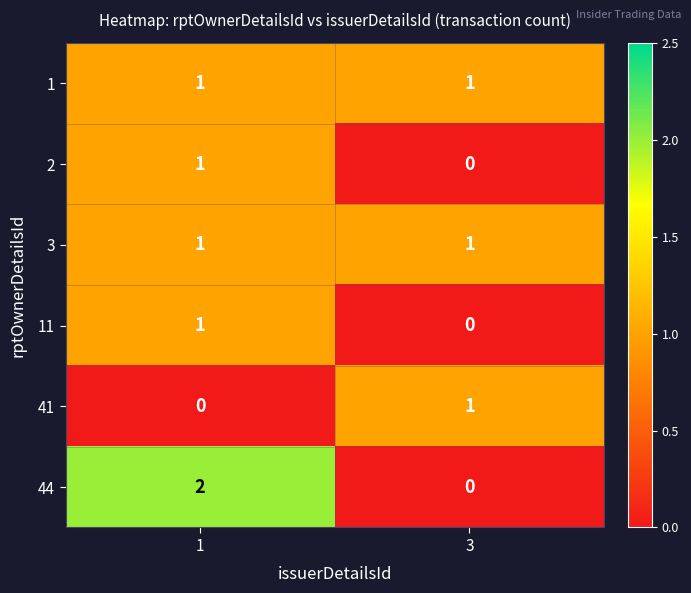

Which series has the largest range (max minus min)?

44